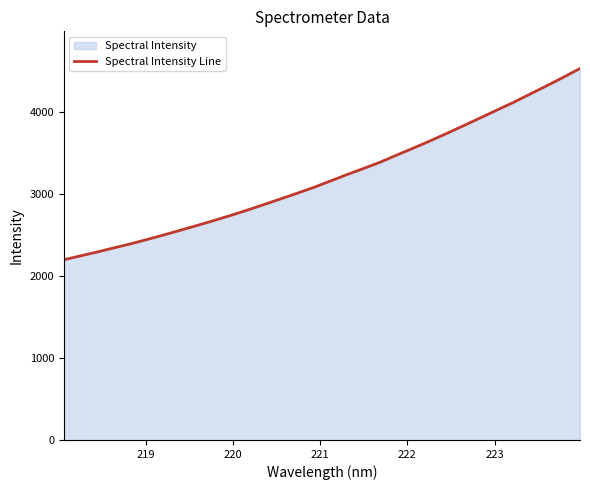

Reading left to right, extract all data points from this chart.

2198.7	2246.6	2293.5	2343.8	2392.9	2446.6	2501.9	2559.5	2617.3	2677.6	2739.1	2803.9	2872.3	2940.8	3010.2	3081.6	3159.6	3238.6	3313.4	3390.3	3477.7	3562.8	3650.2	3741.8	3834.7	3929.3	4024.7	4119.1	4220.3	4321.5	4425.3	4532.6